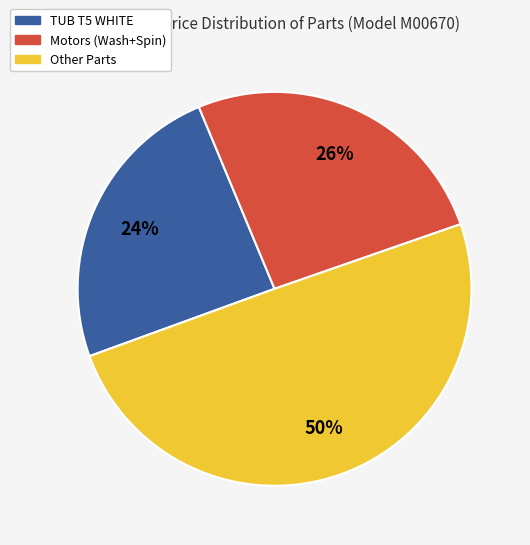

To the nearest percent, what is the average slice percentage?

33%